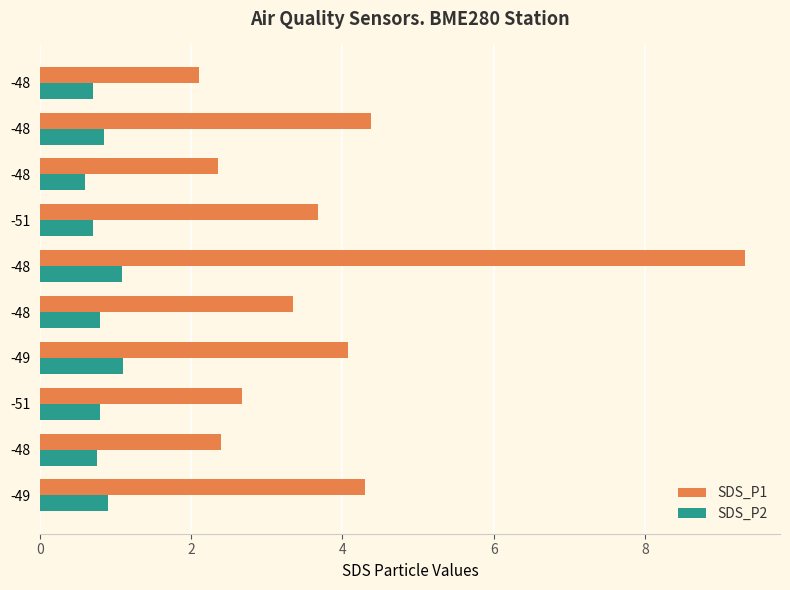

Which series has the largest total across all categories?

SDS_P1